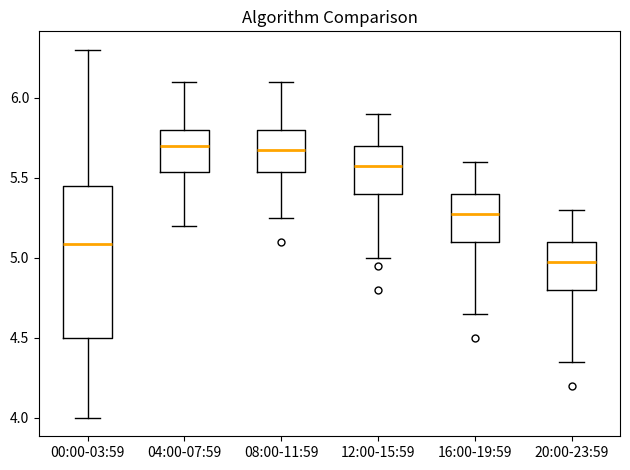

Which box is the tallest, from its lower edge to its upper edge?

00:00-03:59